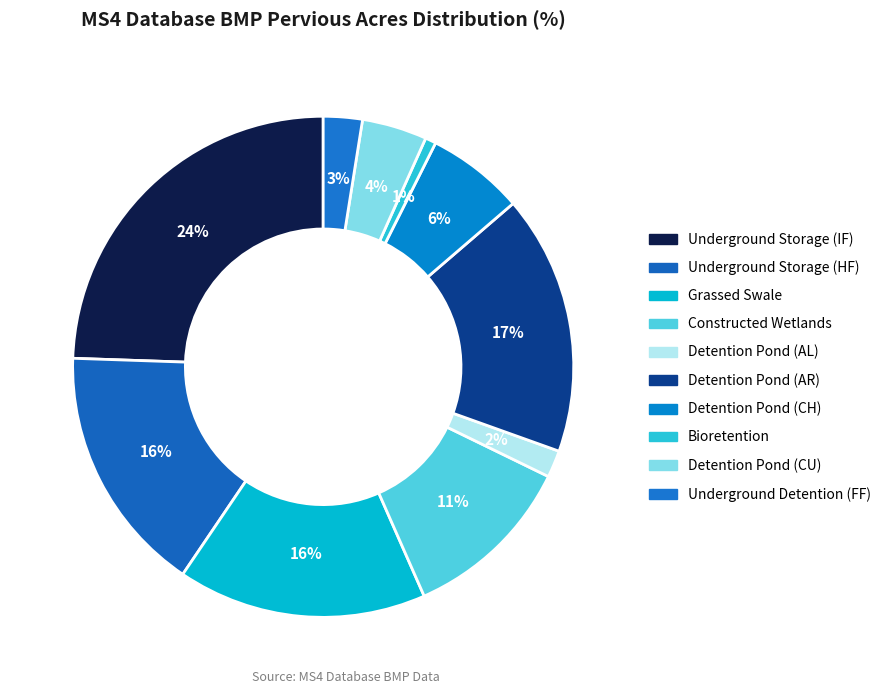

Count the number of slices in the pie.

10